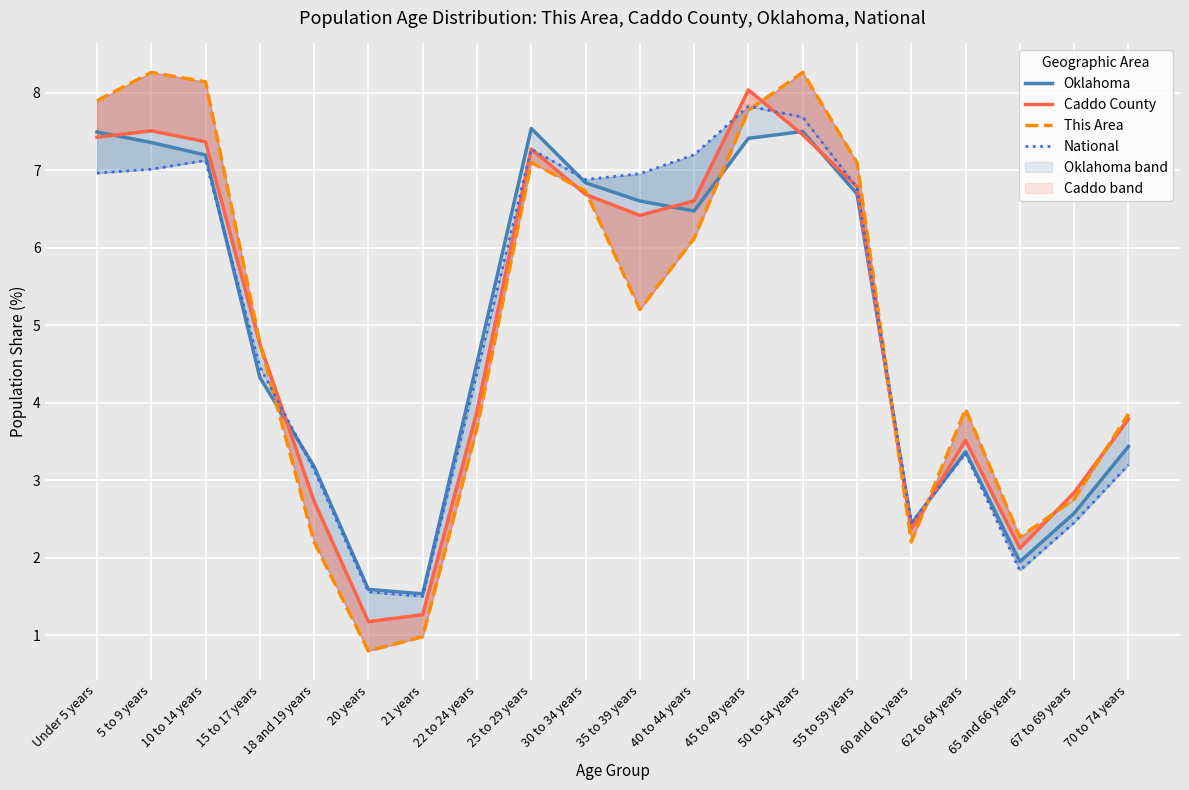

What is the minimum value shown in the chart?

0.8